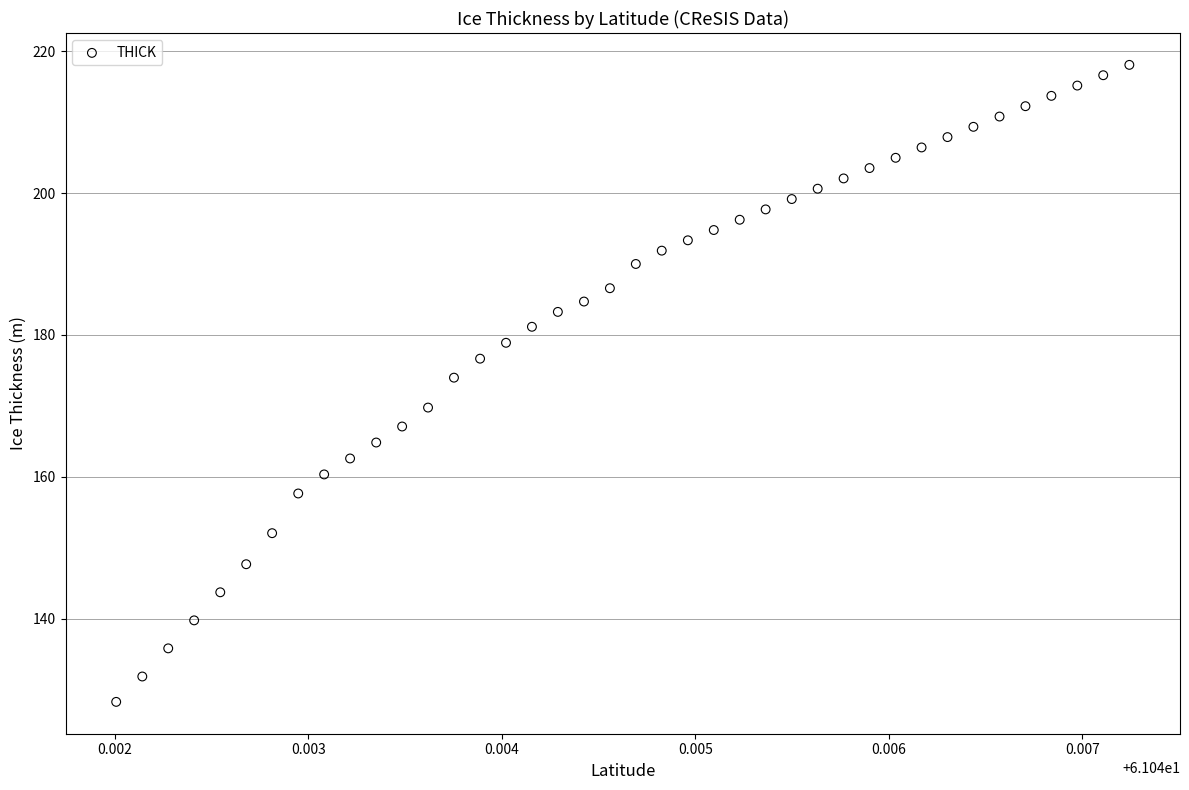

What is the range of Y values (max minus min)?

89.9